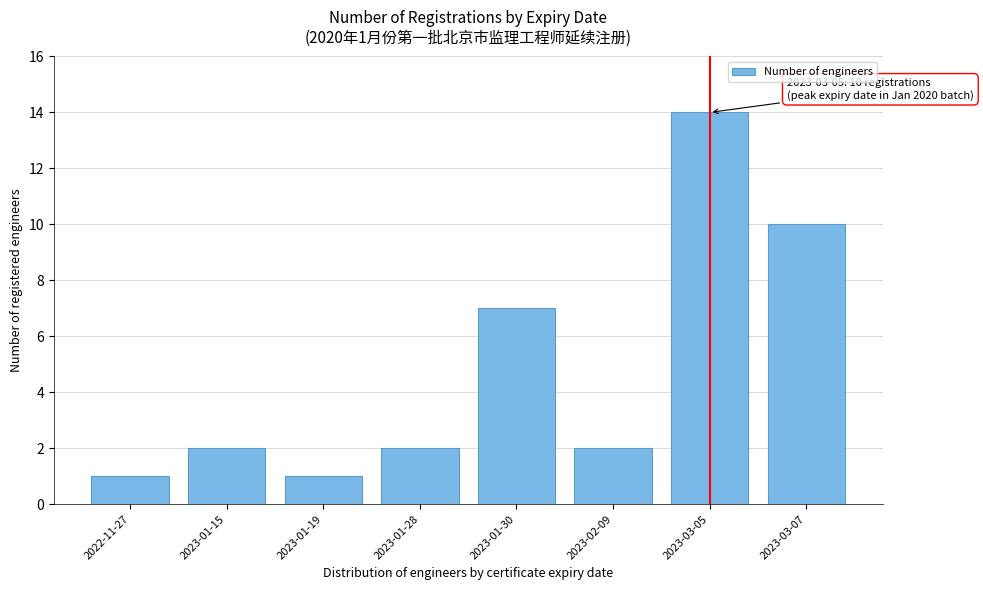

Reading right to left, extract all data points from this chart.

2023-03-07=10	2023-03-05=14	2023-02-09=2	2023-01-30=7	2023-01-28=2	2023-01-19=1	2023-01-15=2	2022-11-27=1